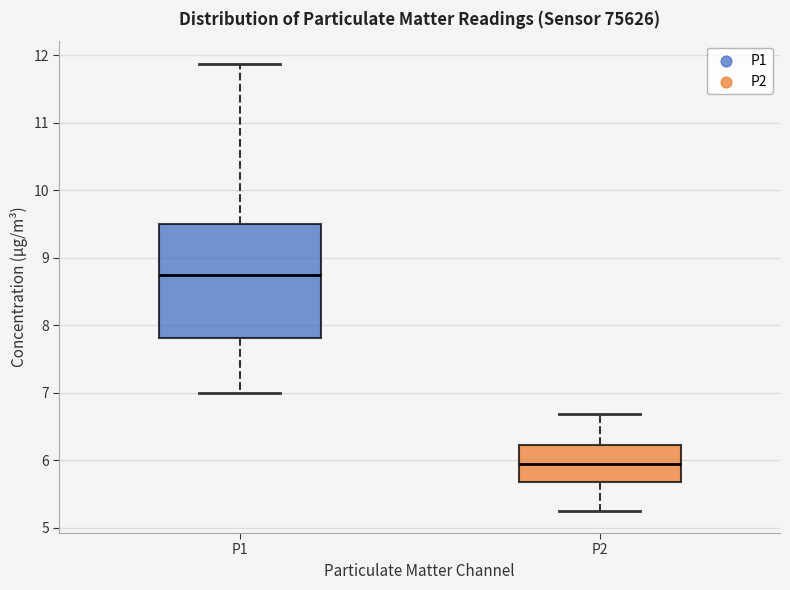

Where does the median line of the box for P1 sit on the y-axis? The values are not printed on the chart, so give them approximately, as read against the axis.

8.7